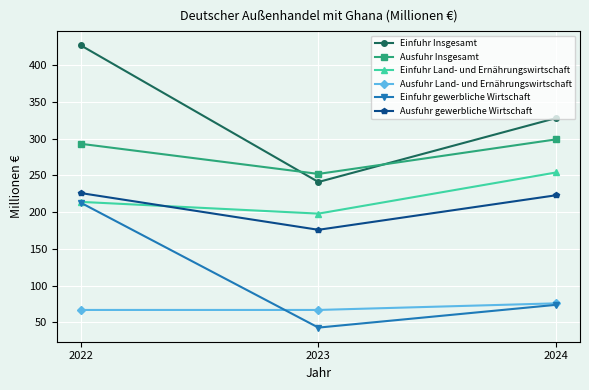

At how many categories does at least one series exceed 151?

3